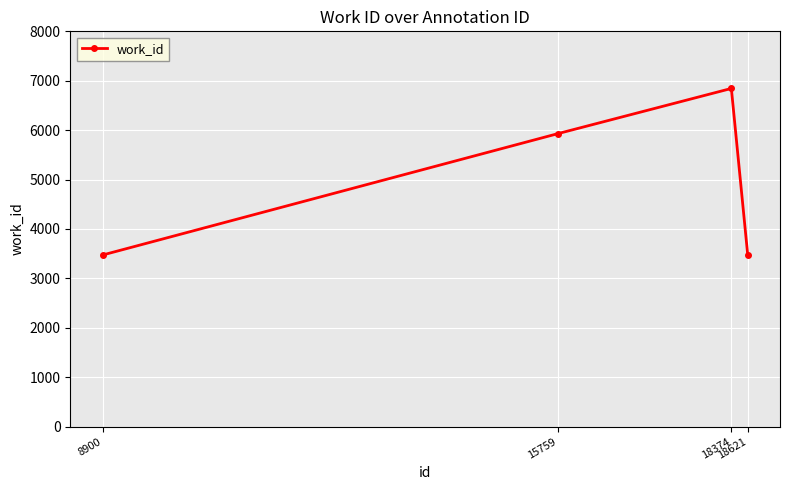

True or false: the data has more than 0 interior local peaks.

True